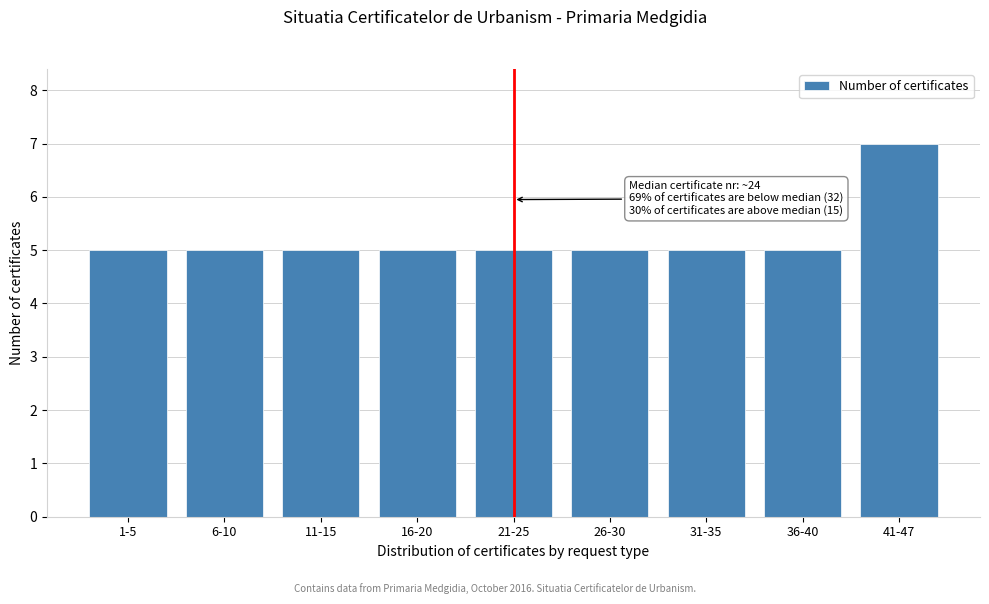

Reading left to right, extract all data points from this chart.

1-5=5	6-10=5	11-15=5	16-20=5	21-25=5	26-30=5	31-35=5	36-40=5	41-47=7